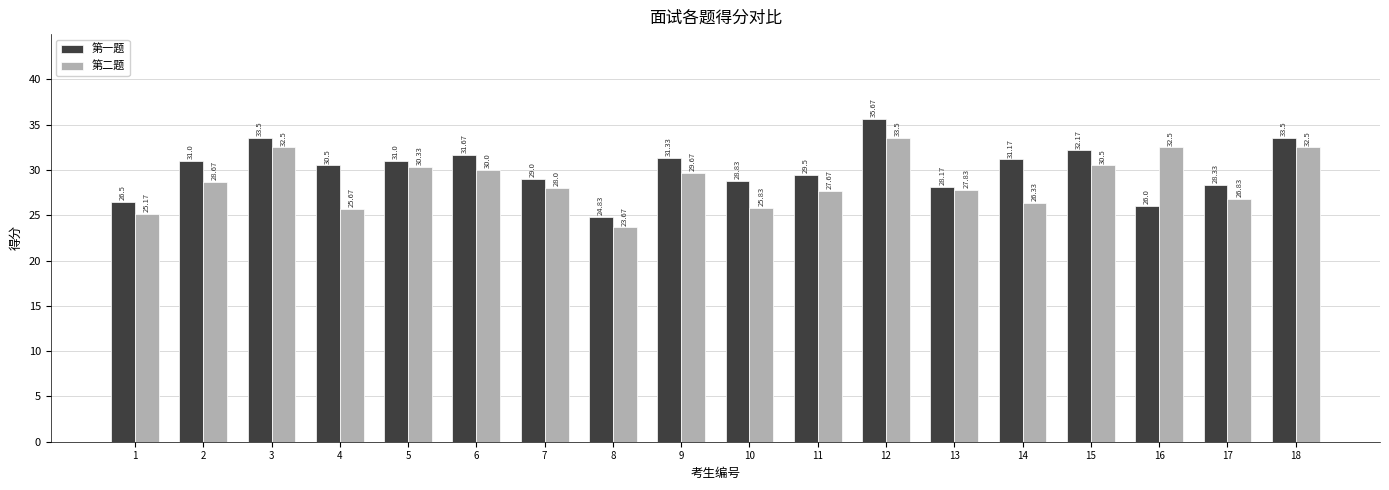

What is the value of the 第一题 bar at the 13th from the left?

28.2